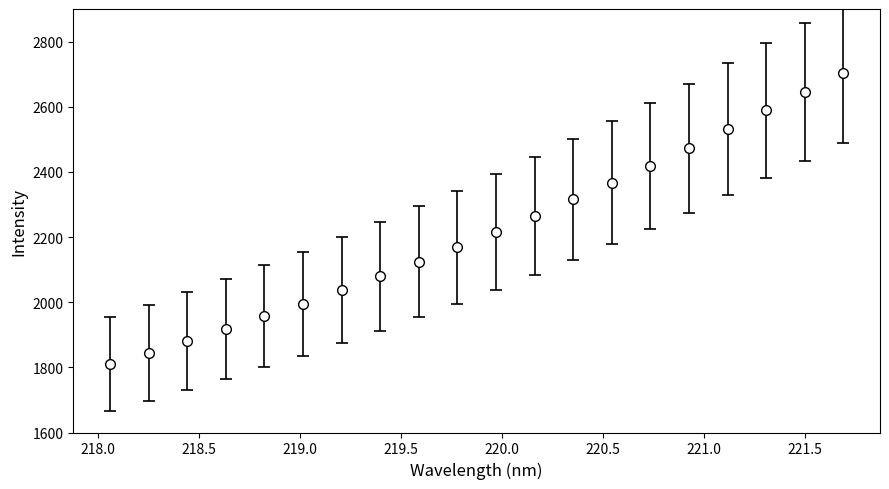

What is the difference between the maximum and minimum values?

894.1